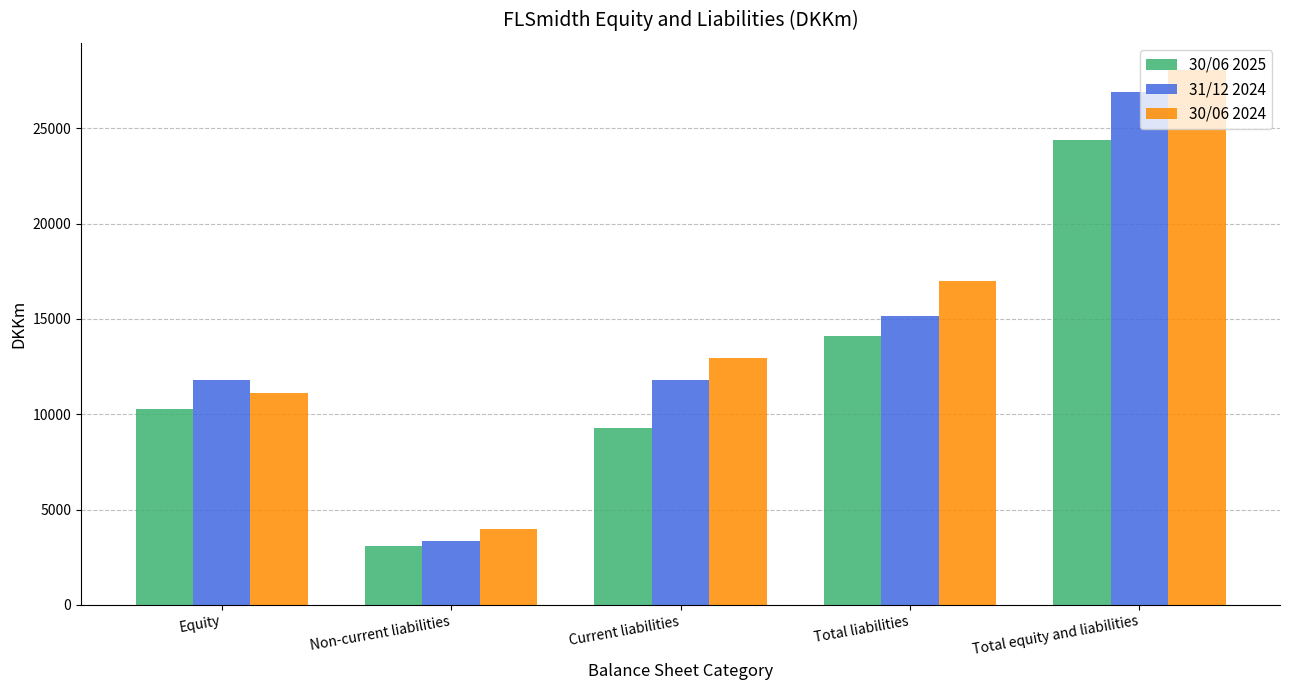

Which series has the largest total across all categories?

30/06 2024